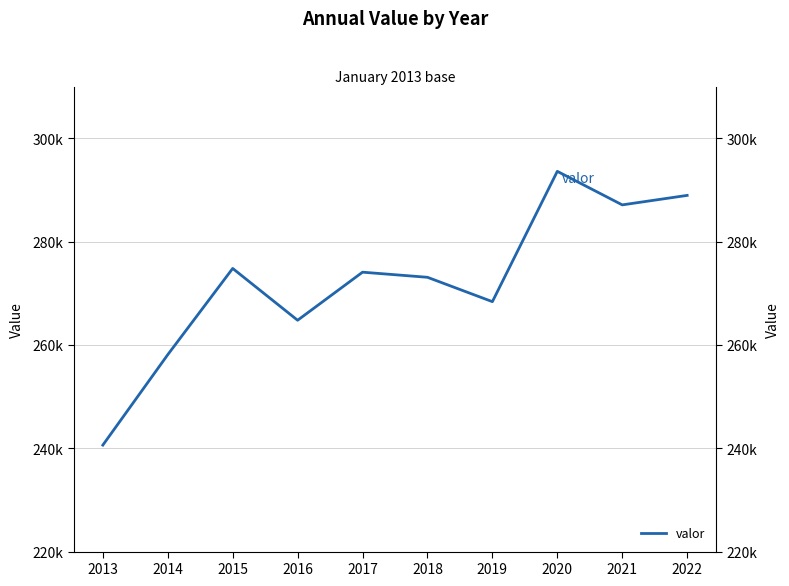

Rank the categories by value from lowest to highest.

2013, 2014, 2016, 2019, 2018, 2017, 2015, 2021, 2022, 2020